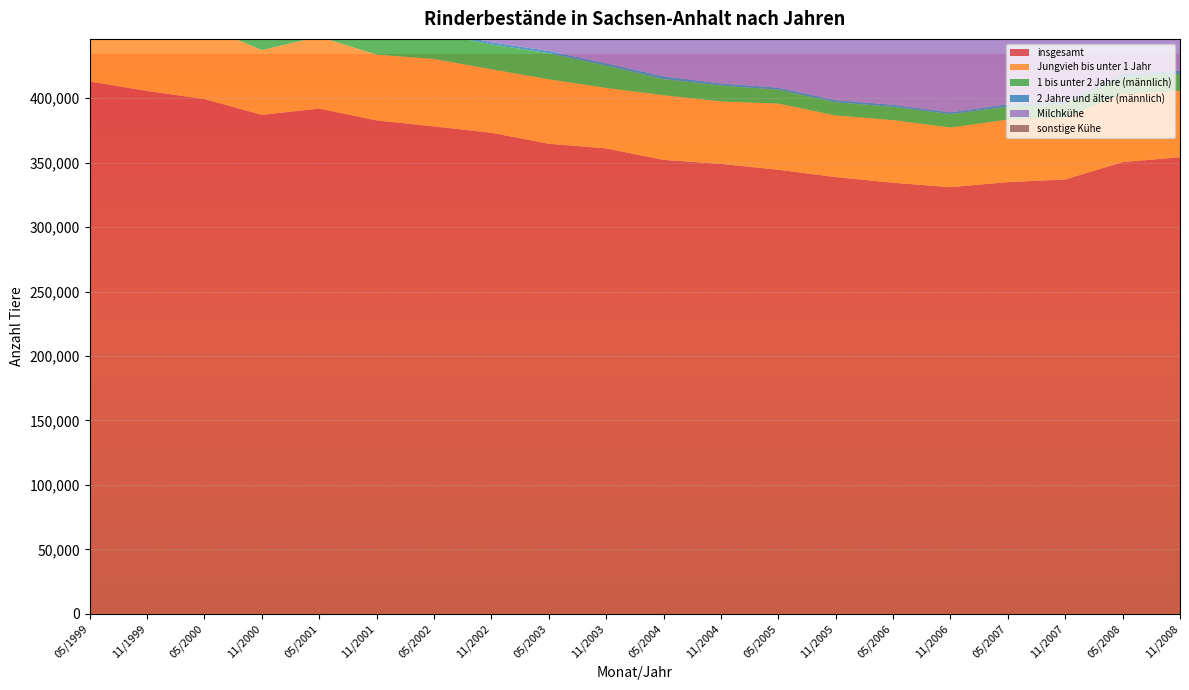

Reading left to right, list all the values displayed in this chart.

insgesamt: 05/1999=412857	11/1999=405478	05/2000=399267	11/2000=386979	05/2001=391838	11/2001=382698	05/2002=378035	11/2002=373081	05/2003=364581	11/2003=360969	05/2004=352075	11/2004=348951	05/2005=344427	11/2005=338734	05/2006=334340	11/2006=330918	05/2007=334826	11/2007=336878	05/2008=350331	11/2008=354156
Jungvieh bis unter 1 Jahr: 05/1999=56362	11/1999=49818	05/2000=56906	11/2000=50232	05/2001=55798	11/2001=50988	05/2002=52269	11/2002=49245	05/2003=49973	11/2003=46913	05/2004=50112	11/2004=48454	05/2005=51257	11/2005=47757	05/2006=48562	11/2006=46206	05/2007=48451	11/2007=47867	05/2008=52816	11/2008=51453
1 bis unter 2 Jahre (männlich): 05/1999=20166	11/1999=18319	05/2000=19163	11/2000=17418	05/2001=19624	11/2001=17932	05/2002=20013	11/2002=19294	05/2003=20248	11/2003=17297	05/2004=12524	11/2004=12311	05/2005=10771	11/2005=10240	05/2006=10302	11/2006=10377	05/2007=10000	11/2007=10556	05/2008=13194	11/2008=13174
2 Jahre und älter (männlich): 05/1999=2086	11/1999=2126	05/2000=2056	11/2000=1896	05/2001=2327	11/2001=1650	05/2002=2059	11/2002=1681	05/2003=1717	11/2003=1859	05/2004=2152	11/2004=1630	05/2005=1623	11/2005=1692	05/2006=1592	11/2006=1462	05/2007=1979	11/2007=1953	05/2008=2331	11/2008=2474
Milchkühe: 05/1999=159850	11/1999=157898	05/2000=153996	11/2000=148199	05/2001=149259	11/2001=144886	05/2002=144553	11/2002=141481	05/2003=142891	11/2003=140673	05/2004=140880	11/2004=138811	05/2005=137926	11/2005=133842	05/2006=132201	11/2006=129334	05/2007=131426	11/2007=129425	05/2008=129443	11/2008=128141
sonstige Kühe: 05/1999=26022	11/1999=36184	05/2000=27218	11/2000=27156	05/2001=27926	11/2001=27569	05/2002=26941	11/2002=27129	05/2003=25309	11/2003=25388	05/2004=25573	11/2004=26864	05/2005=26573	11/2005=25820	05/2006=25781	11/2006=25489	05/2007=26268	11/2007=27155	05/2008=31020	11/2008=31256